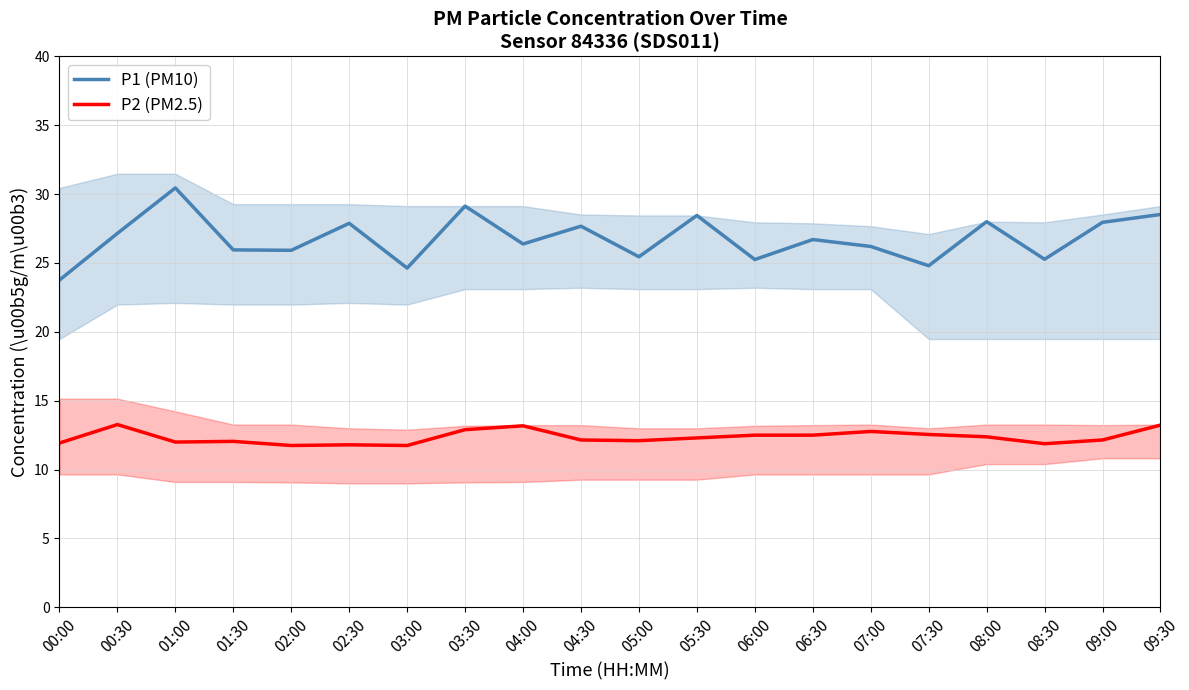

List the labels in order of P1 (PM10) value, smallest first.

00:00, 03:00, 07:30, 06:00, 08:30, 05:00, 02:00, 01:30, 07:00, 04:00, 06:30, 00:30, 04:30, 02:30, 09:00, 08:00, 05:30, 09:30, 03:30, 01:00